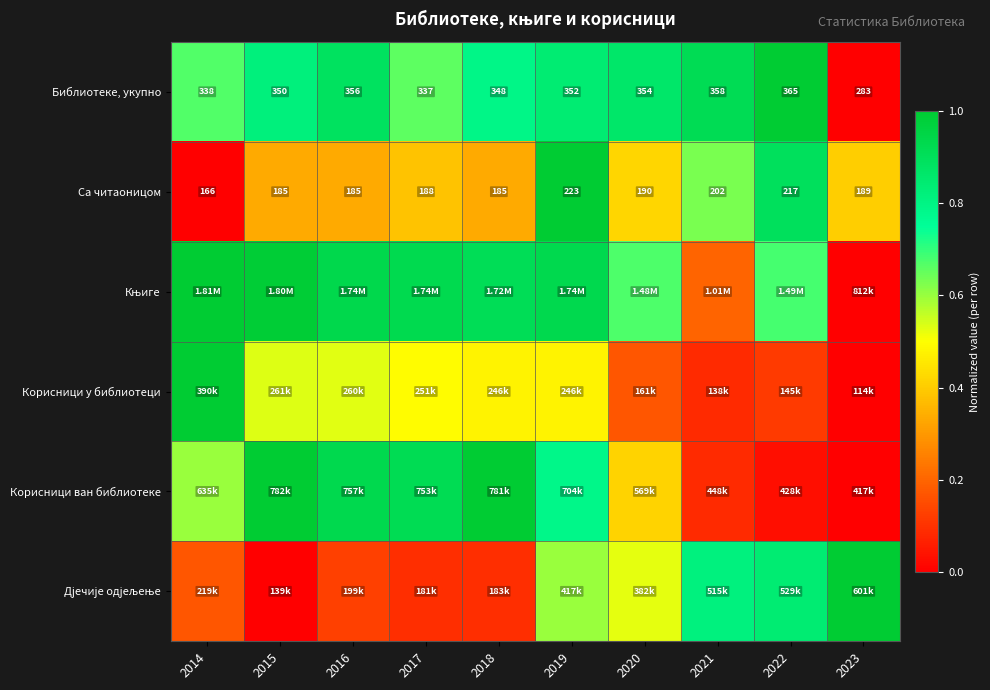

Is it true that Библиотеке, укупно equals 0.0 at 2023?

True